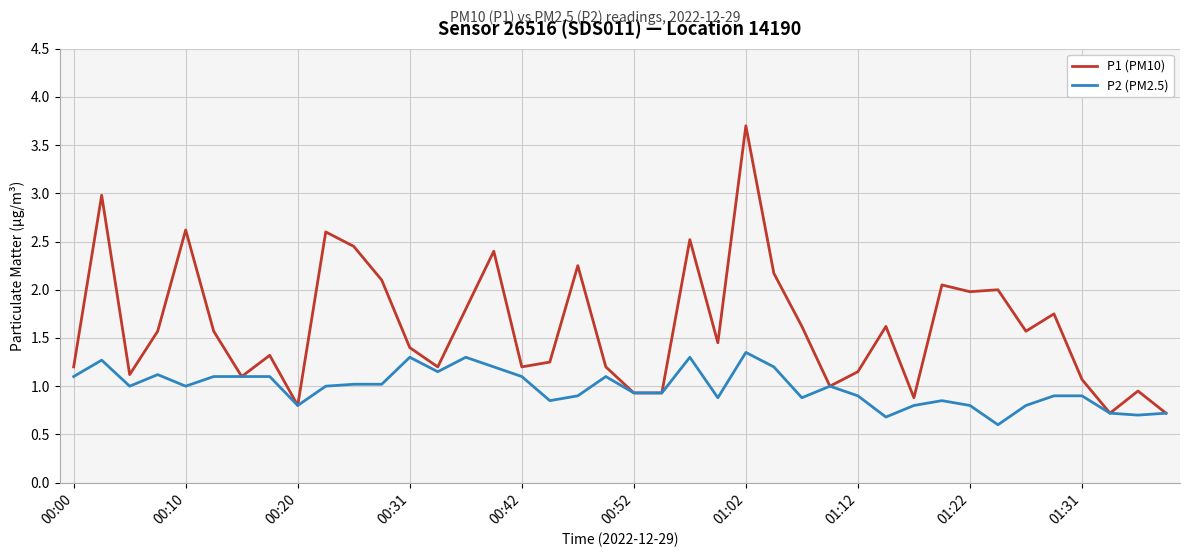

Count the number of data series in this chart.

2